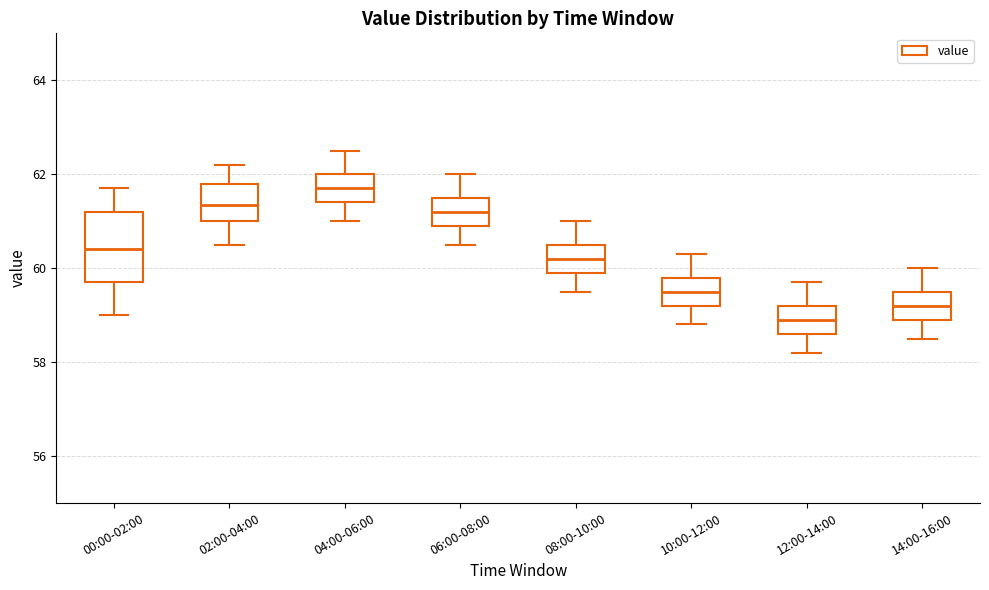

Which box has the lowest median line?

12:00-14:00